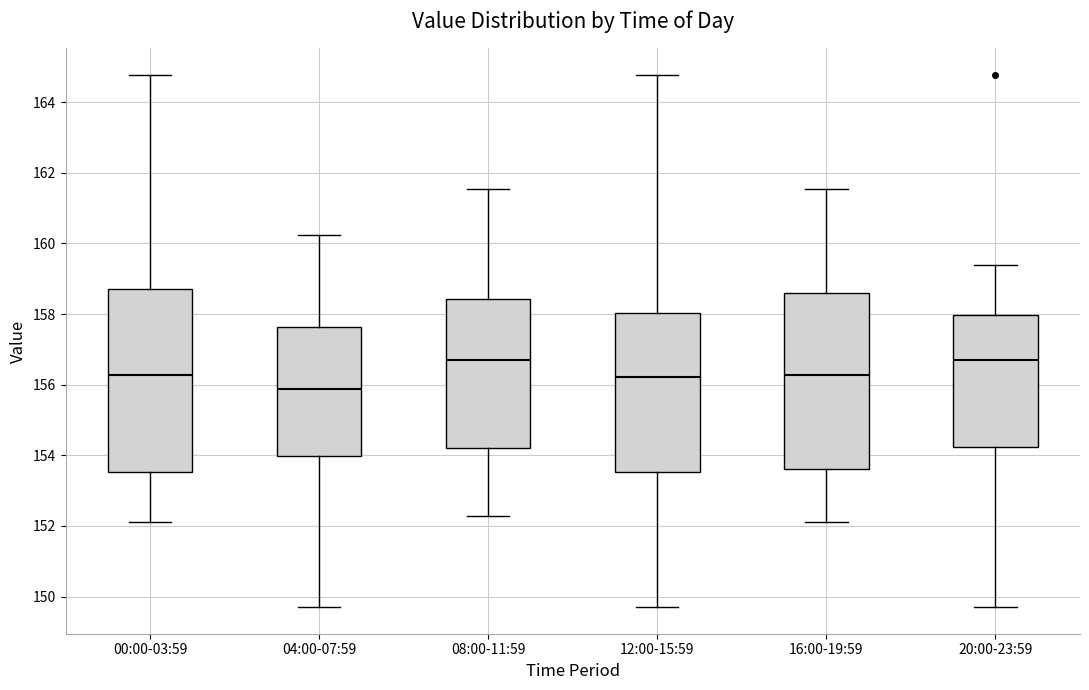

Reading left to right, read every box against the y-axis: the position of its median line, the range the box covers, and the ends of its whiskers. The values are not printed on the chart, so give them approximately, as read against the axis.

00:00-03:59: median 156.2, box 153.6 to 158.8, whiskers 152.2 to 164.8
04:00-07:59: median 155.8, box 154.0 to 157.6, whiskers 149.8 to 160.2
08:00-11:59: median 156.6, box 154.2 to 158.4, whiskers 152.2 to 161.6
12:00-15:59: median 156.2, box 153.6 to 158.0, whiskers 149.8 to 164.8
16:00-19:59: median 156.2, box 153.6 to 158.6, whiskers 152.2 to 161.6
20:00-23:59: median 156.6, box 154.2 to 158.0, whiskers 149.8 to 159.4